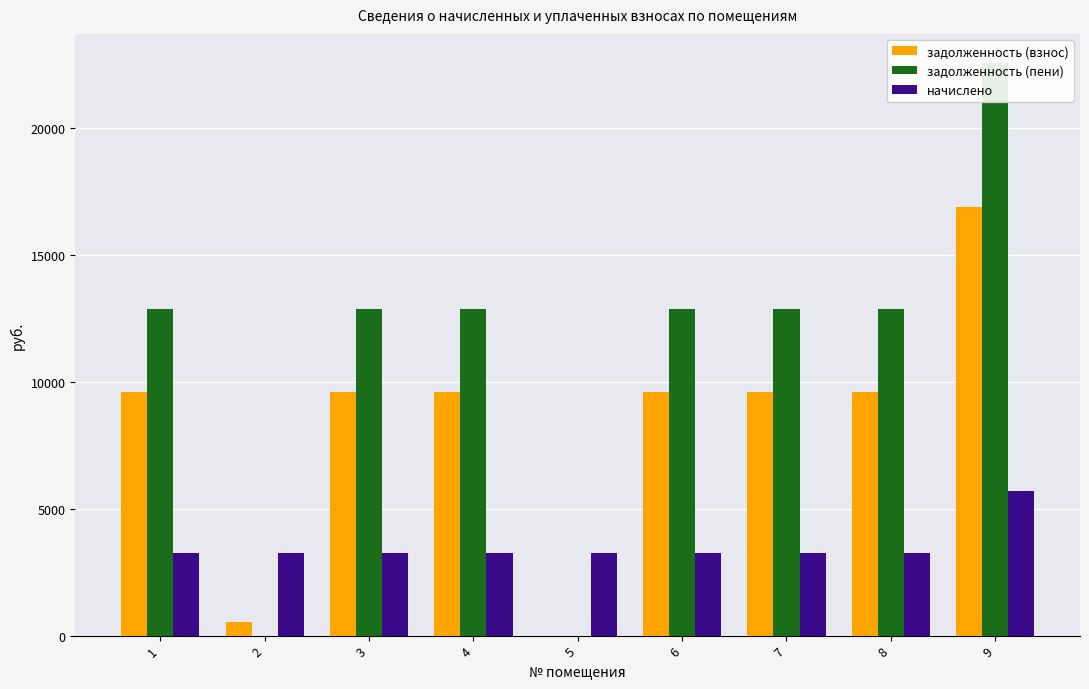

What is the highest value of the начислено series?

5695.9